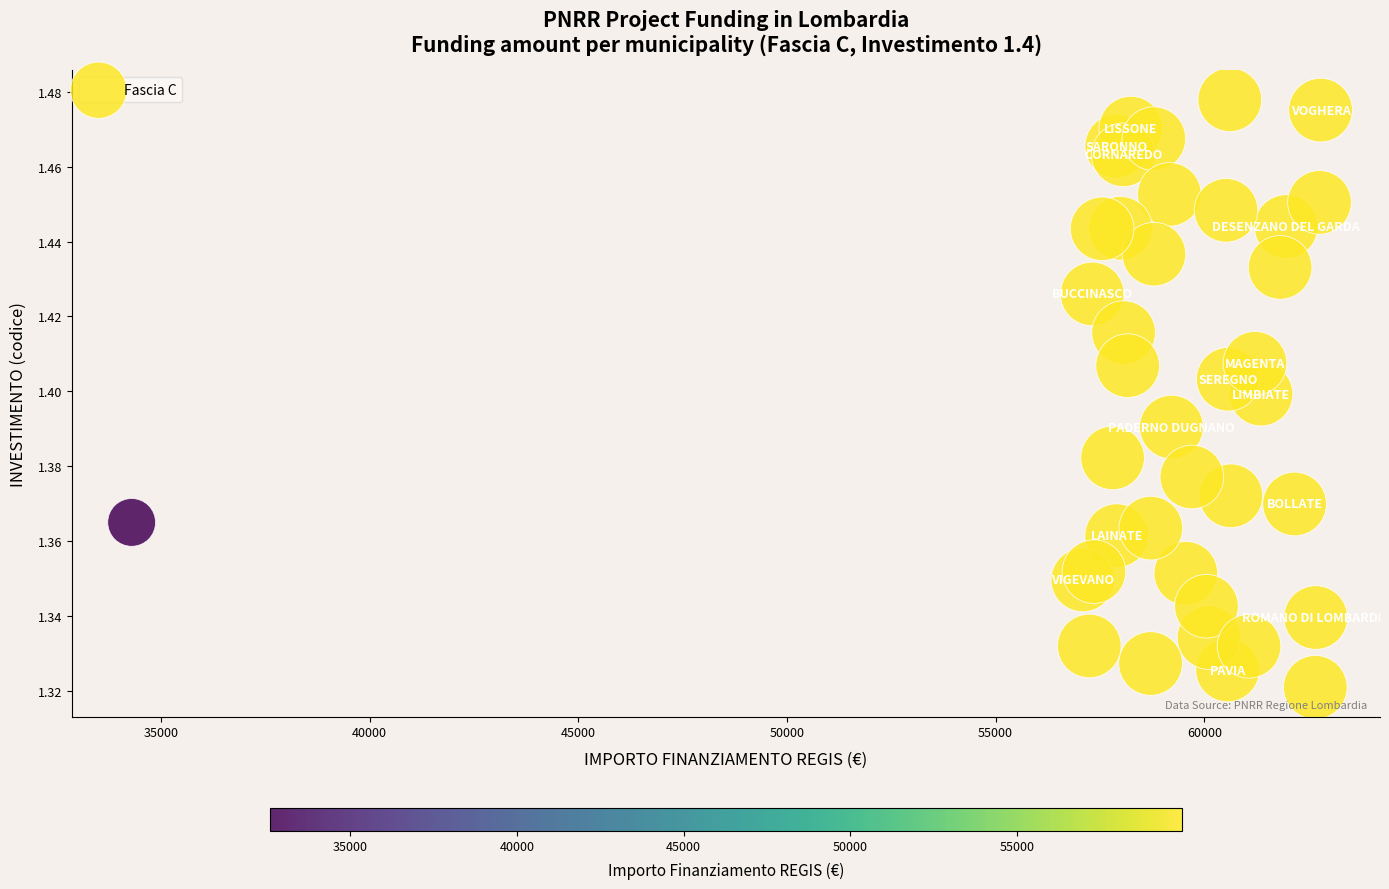

What is the range of X values (max minus min)?

28485.4